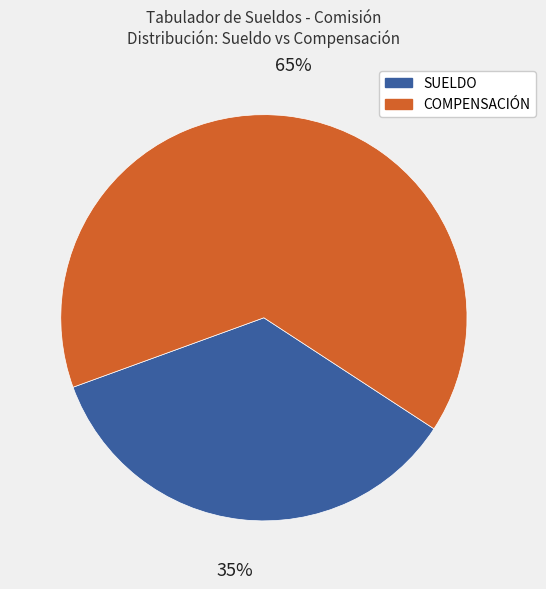

To the nearest percent, what is the average slice percentage?

50%